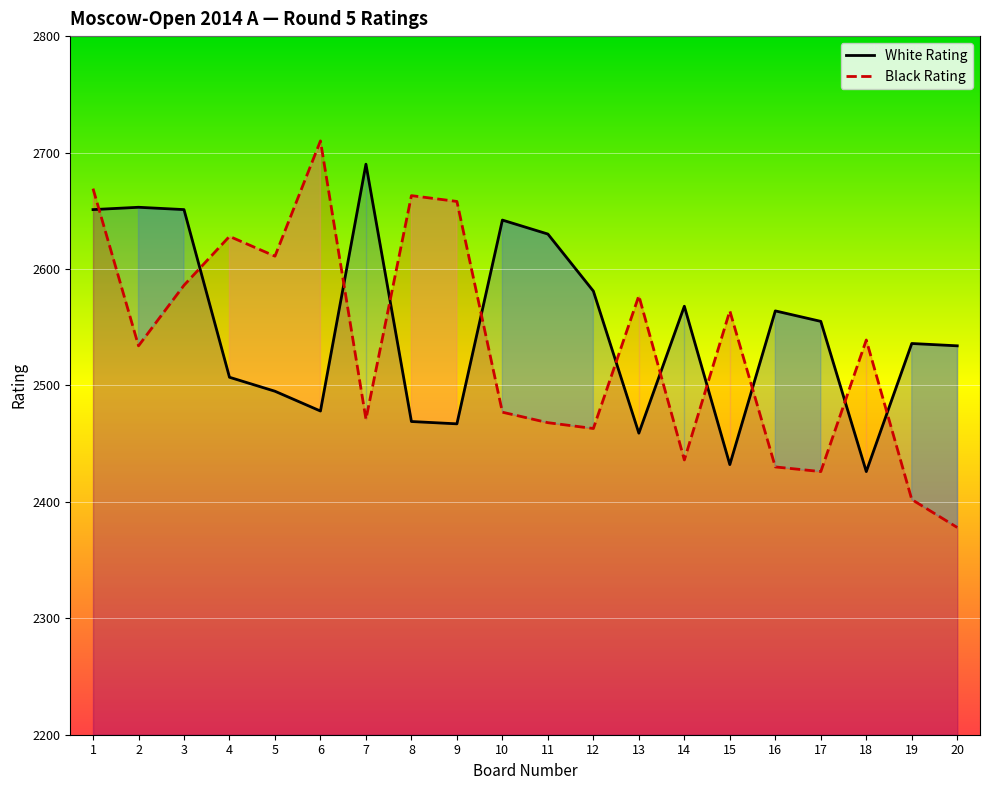

Which series changed the most between 7 and 11?

White Rating